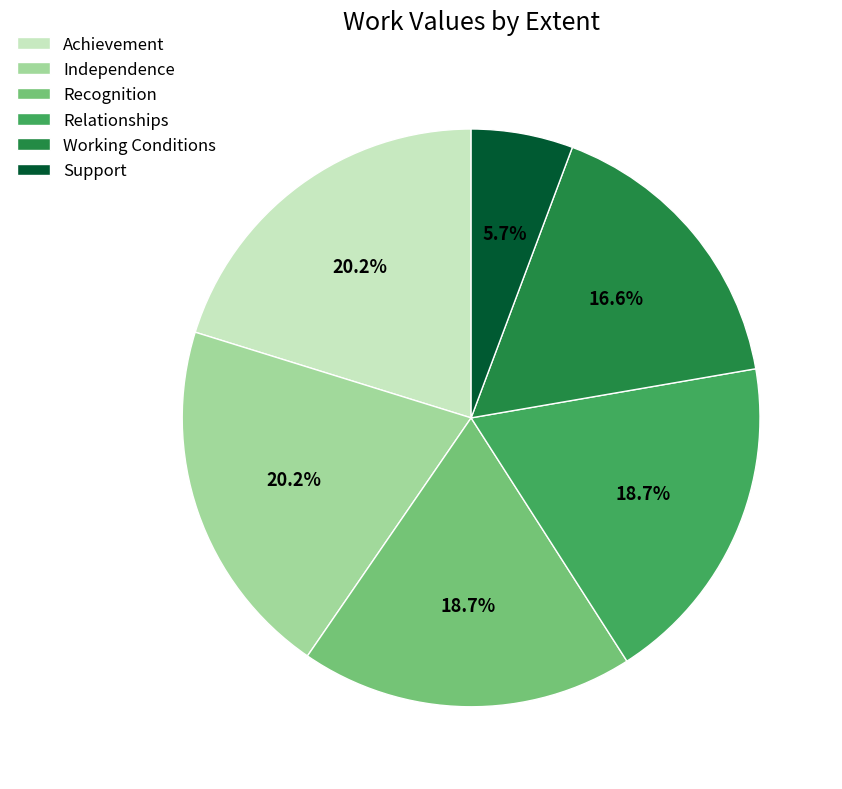

How many slices are in this pie chart?

6